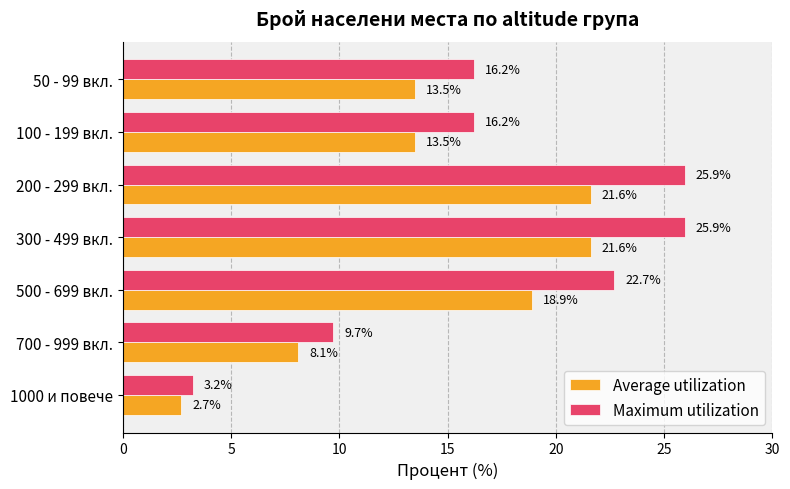

What is the minimum value for Average utilization?

2.7